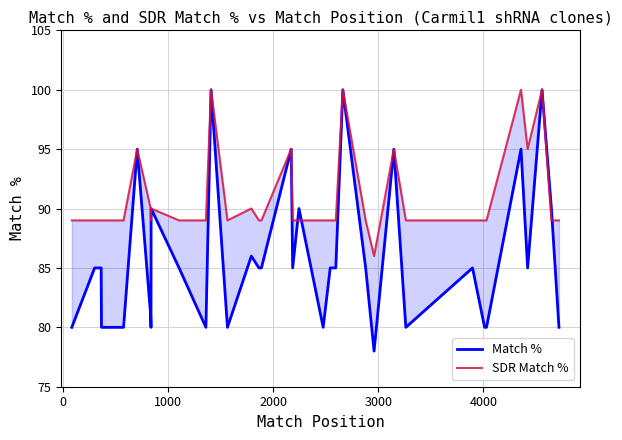

Rank the series by their average value, from lowest to highest.

Match %, SDR Match %